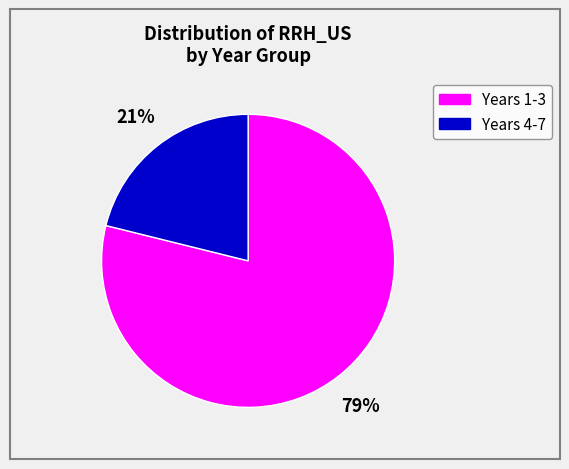

Count the number of slices in the pie.

2